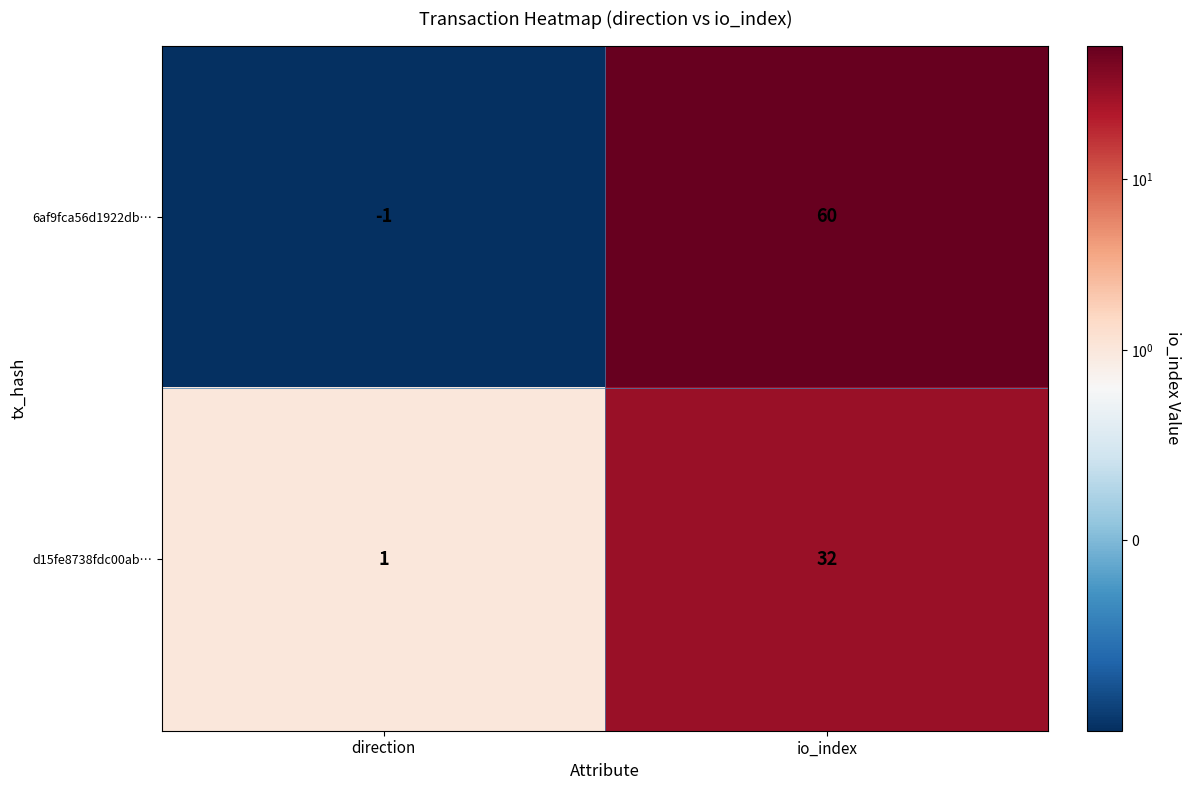

The 6af9fca56d1922db… series shows 60 at io_index. True or false?

True